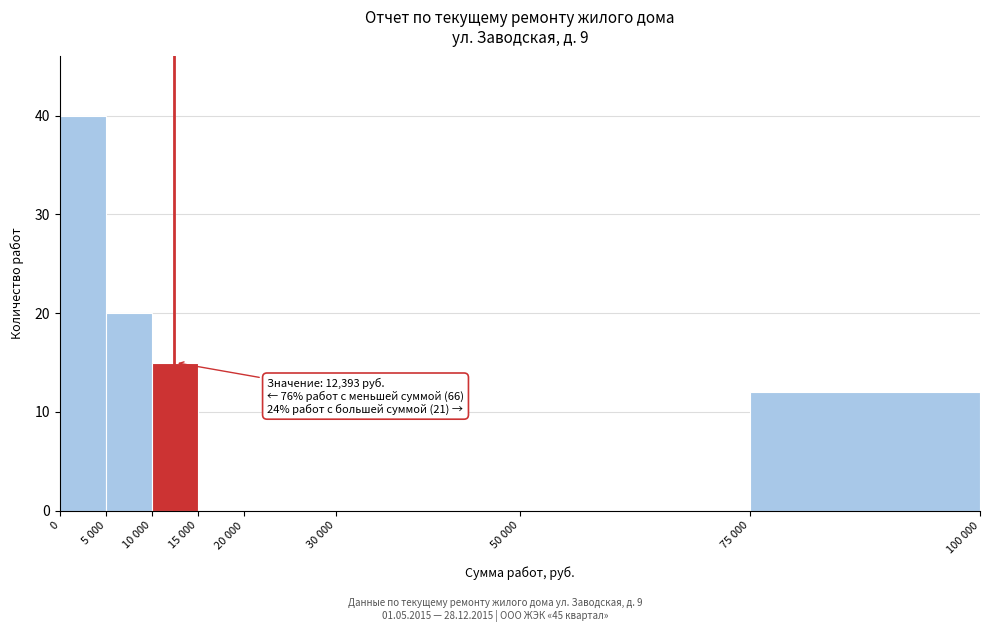

Reading left to right, list all the values displayed in this chart.

0=40	5 000=20	10 000=15	15 000=0	20 000=0	30 000=0	50 000=0	75 000=12